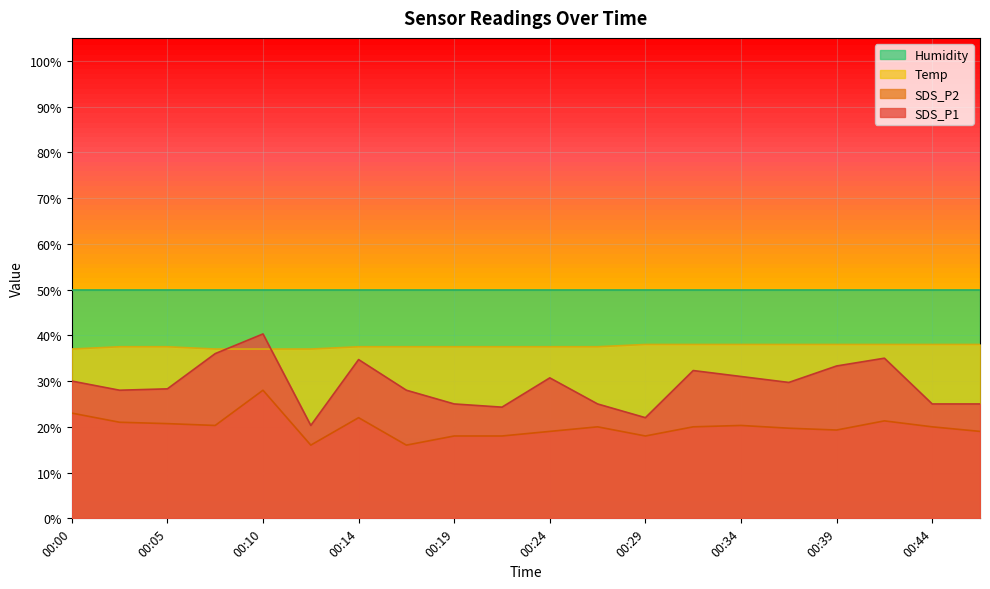

Which label corresponds to the smallest value in the chart?

00:12